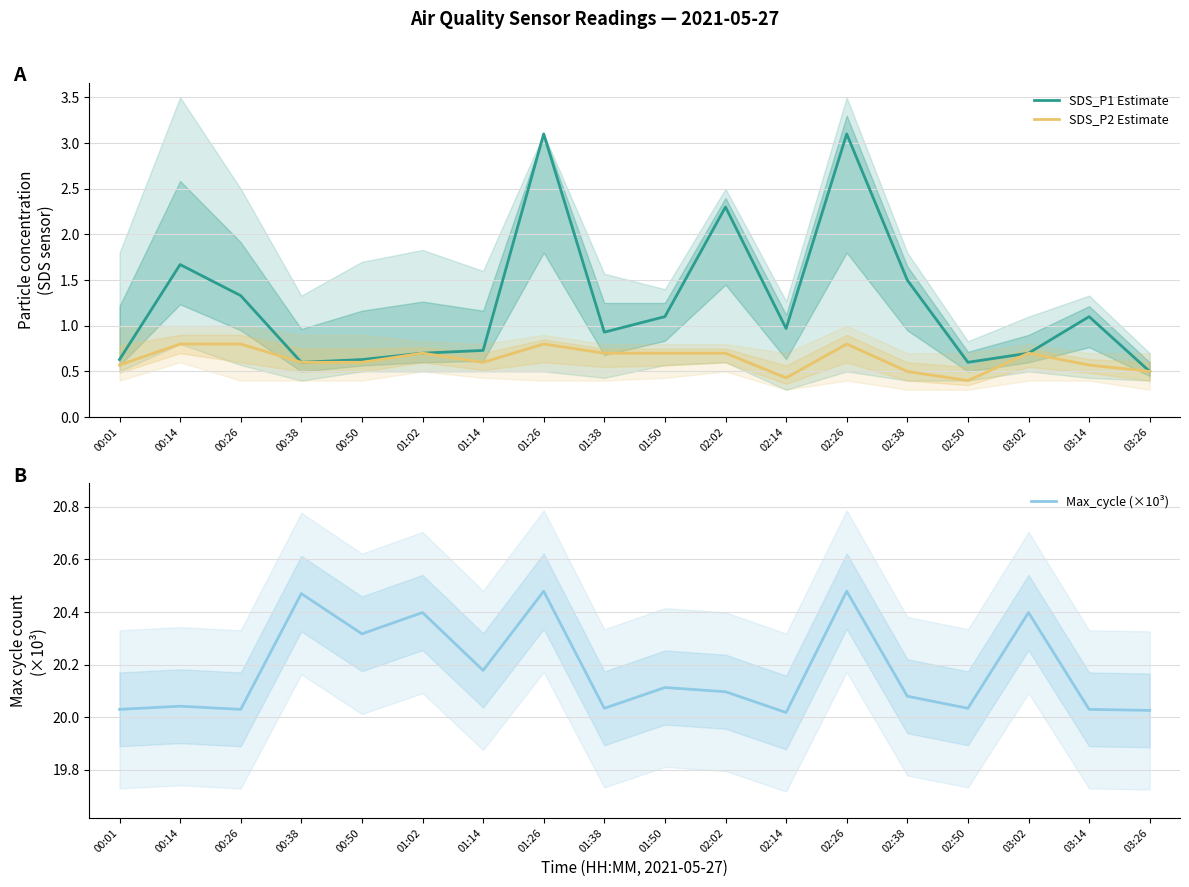

Where is Max_cycle (×10³) nearest to the value 20?

02:14